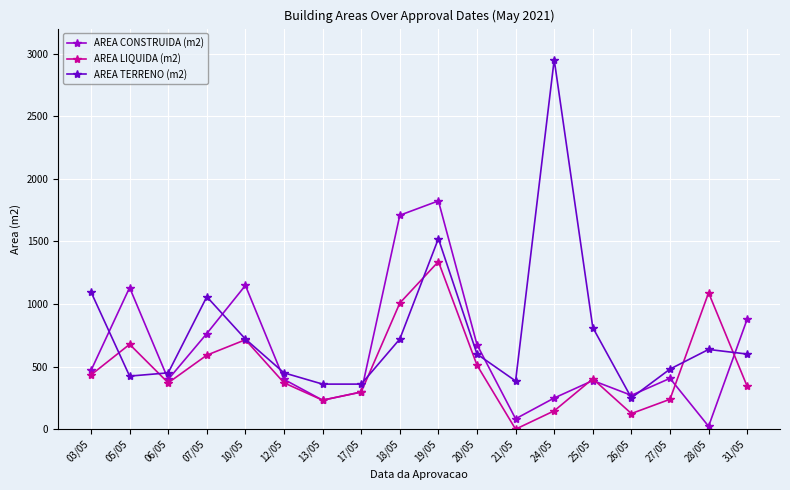

At which category does AREA CONSTRUIDA (m2) reach its first local peak?

05/05